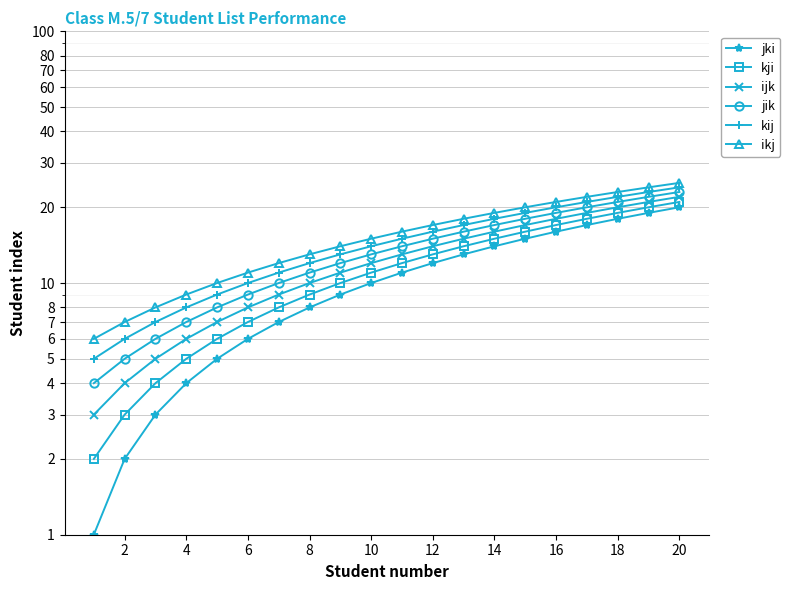

Rank the categories by jki value from highest to lowest.

19, 18, 17, 16, 15, 14, 13, 12, 22, 20, 18, 16, 14, 12, 10, 8, 6, 4, 2, 0